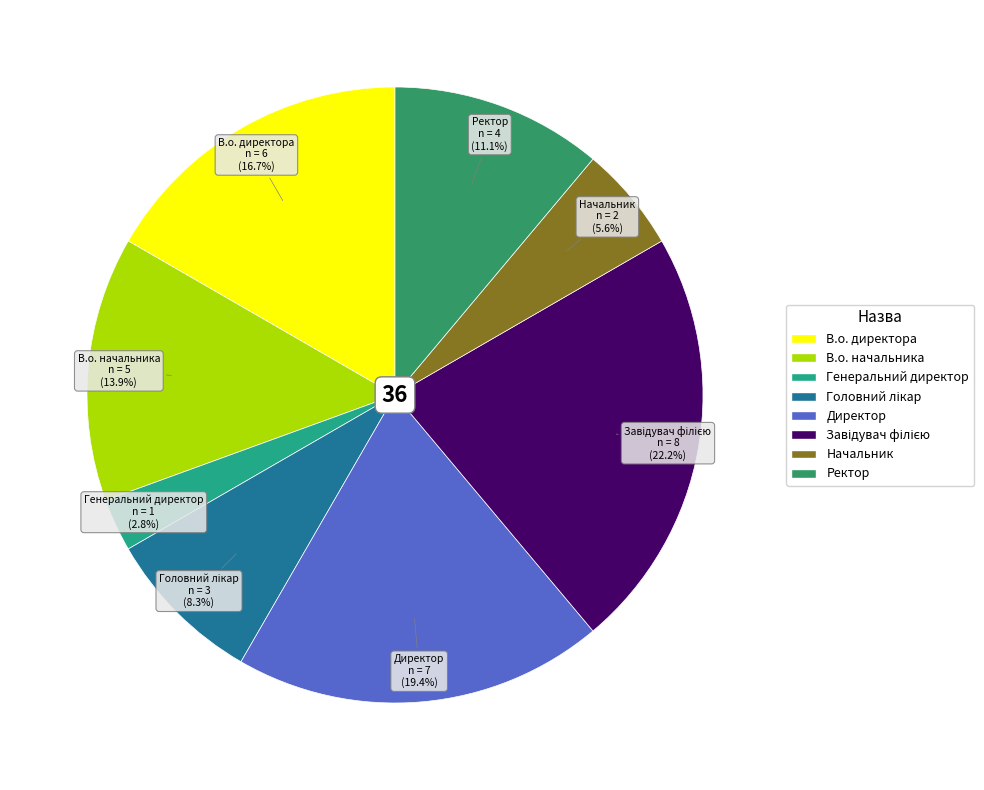

Combined, do В.о. директора and Генеральний директор account for over 50%?

No